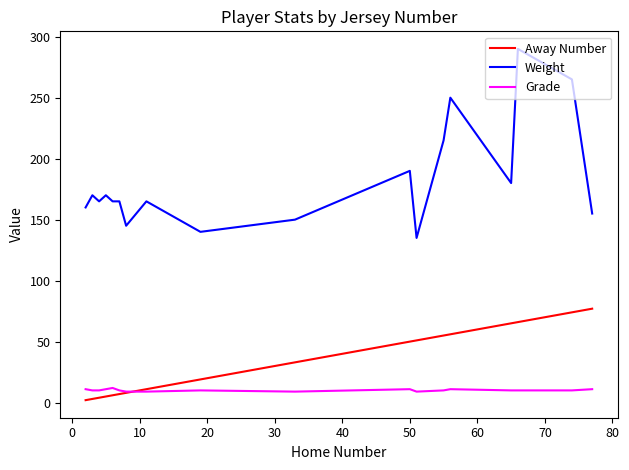

Which series has the largest total across all categories?

Weight